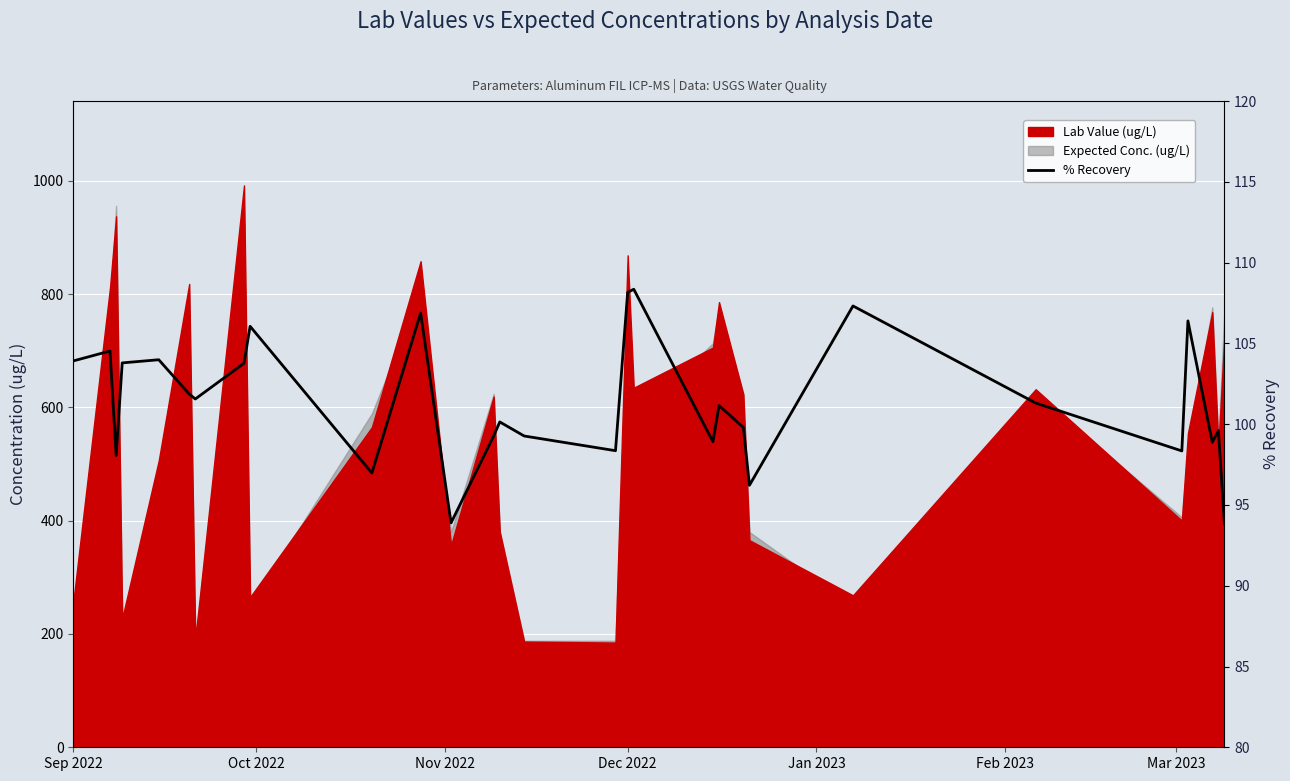

How many values exceed 101?

15